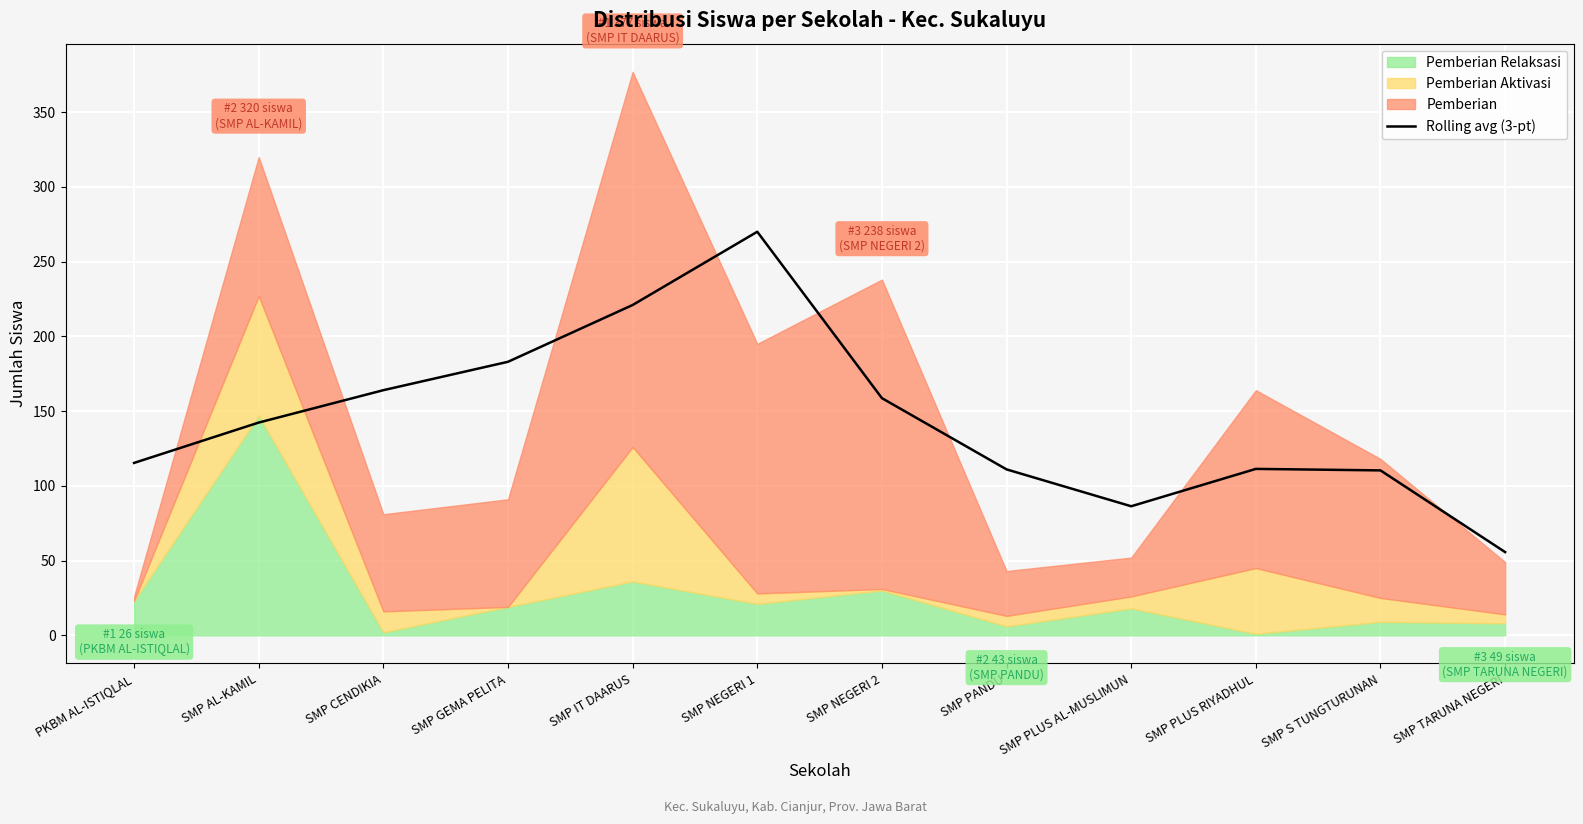

What is the minimum value for Rolling avg (3-pt)?

55.7